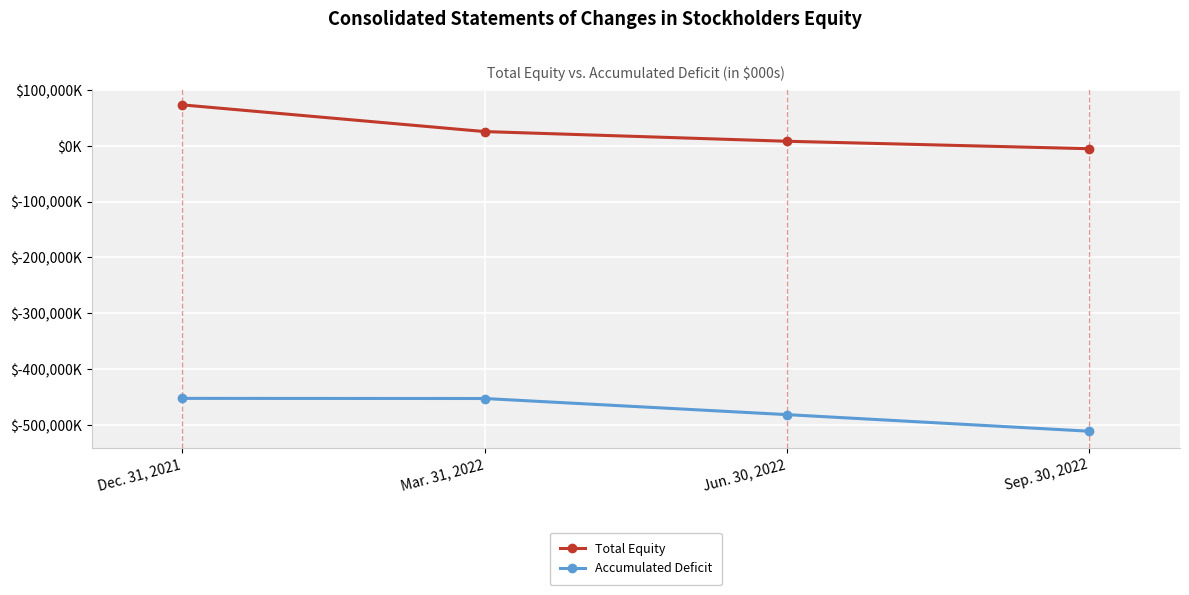

True or false: Total Equity and Accumulated Deficit cross at least once.

False